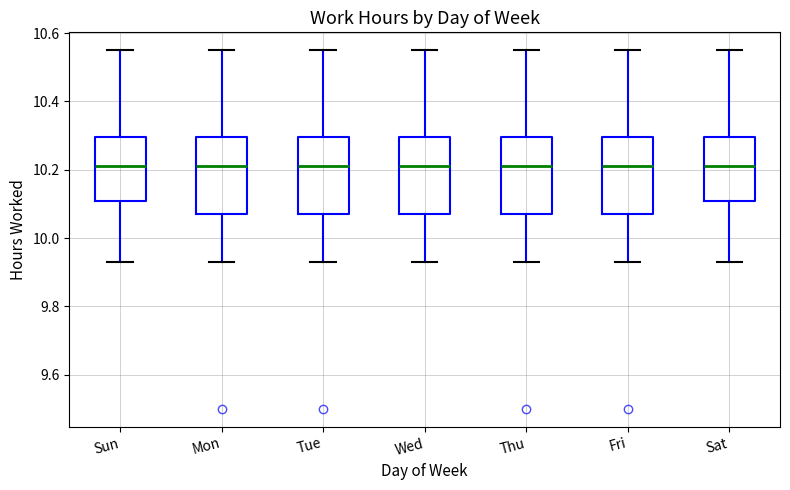

Where is the upper edge of the box for Fri on the y-axis? The values are not printed on the chart, so give them approximately, as read against the axis.

10.30